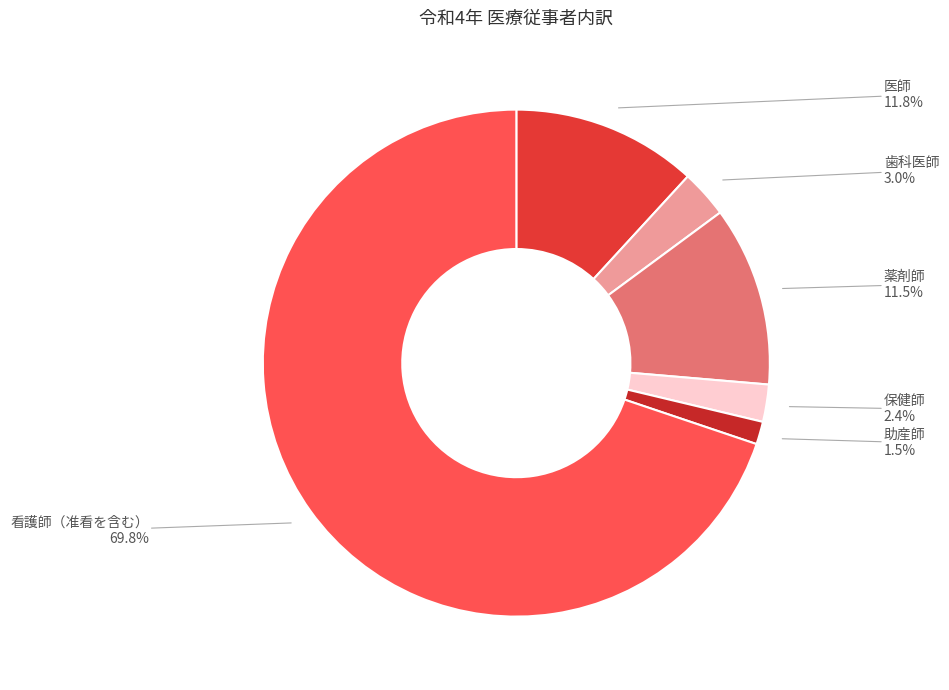

Which category accounts for the majority?

看護師（准看を含む）